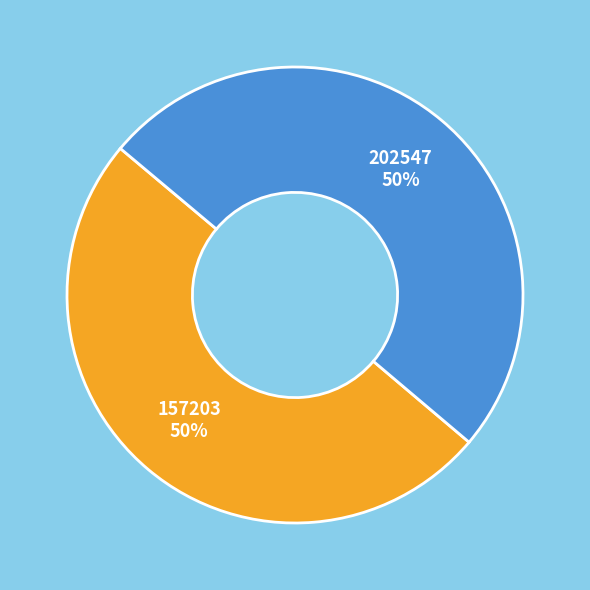

What percentage is the 157203 slice, to the nearest percent?

50%